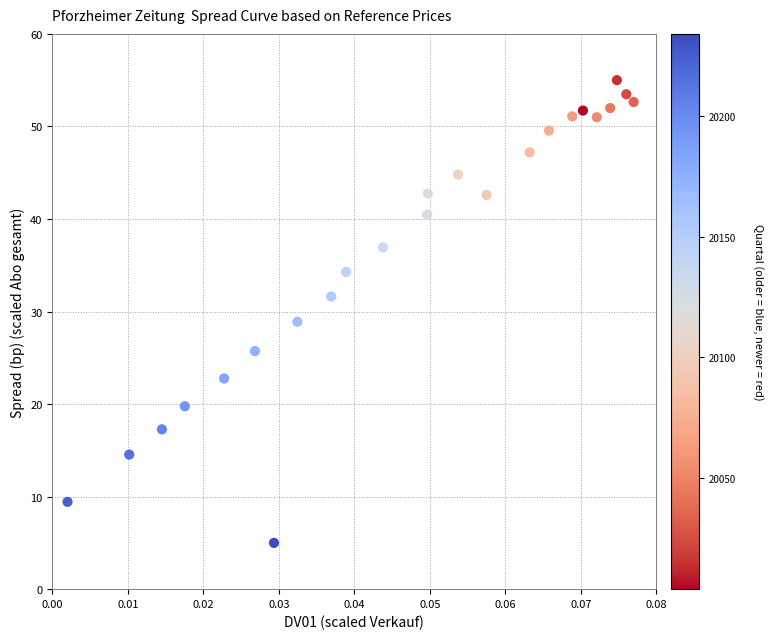

What is the range of Y values (max minus min)?

50.0